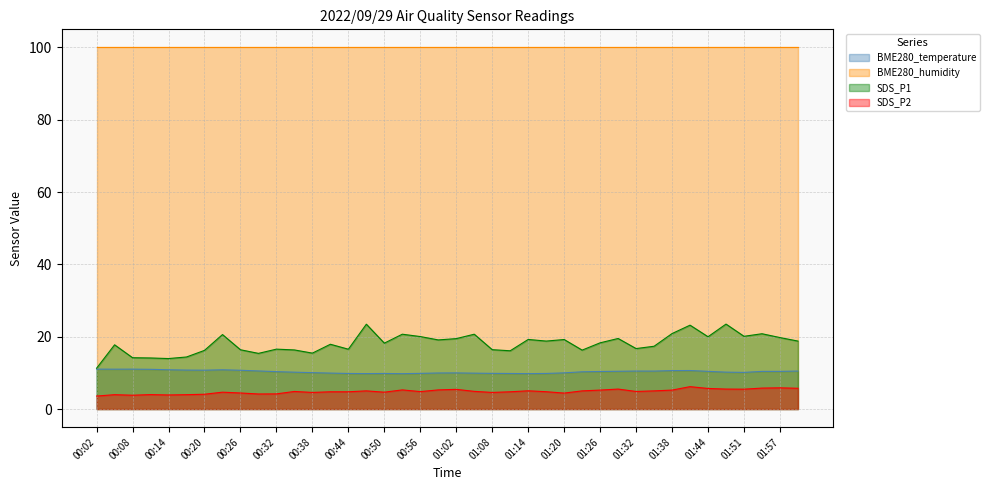

What is the label of the 29th point from the right?

00:35